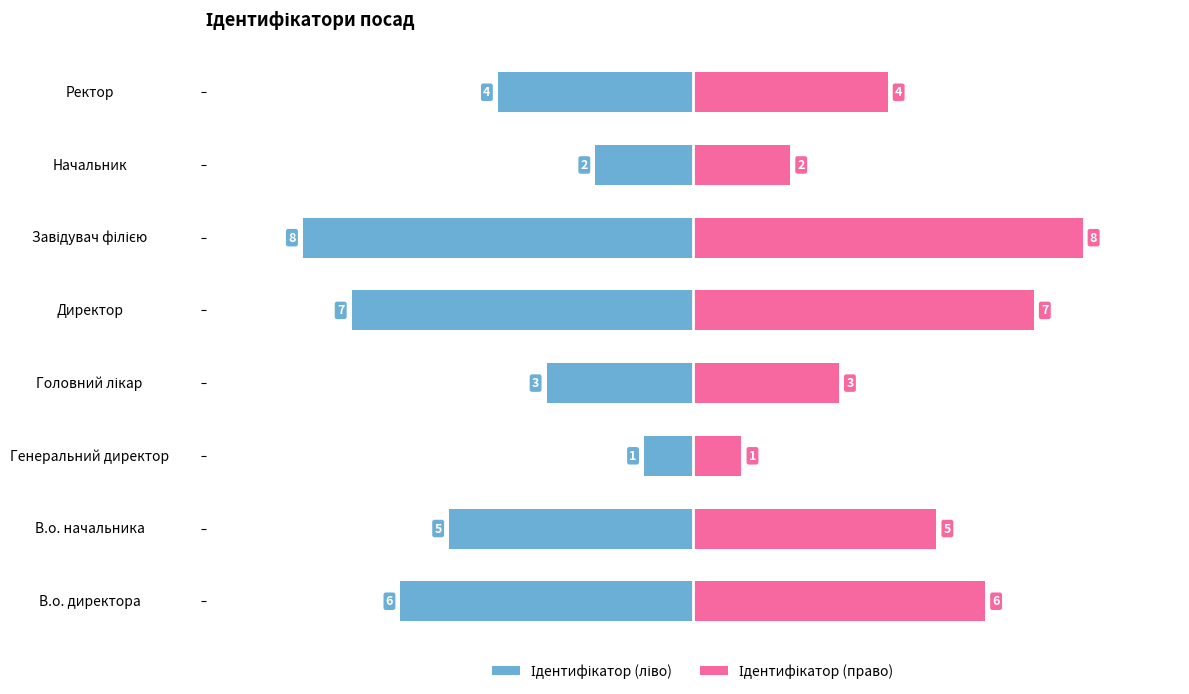

Which series has the largest range (max minus min)?

Ідентифікатор (ліво)